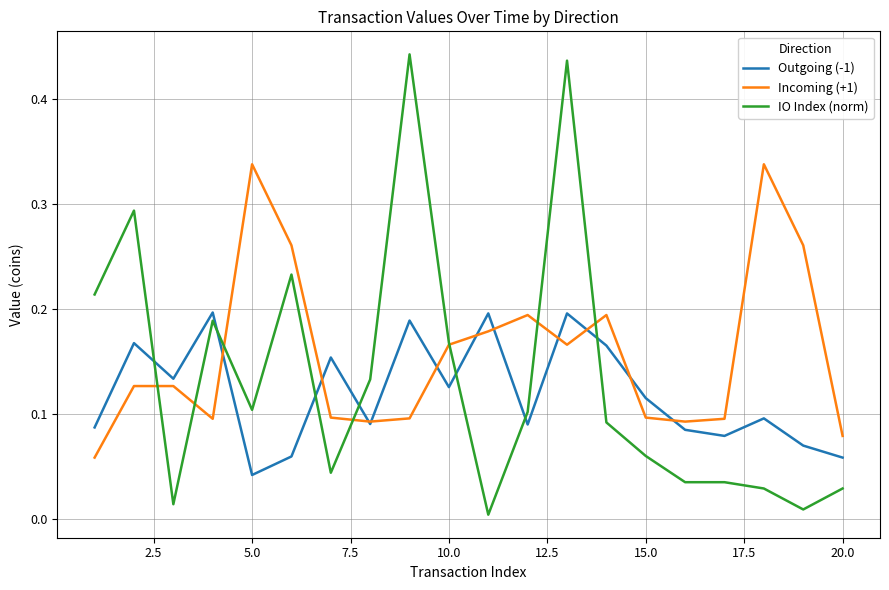

Which series has the largest range (max minus min)?

IO Index (norm)